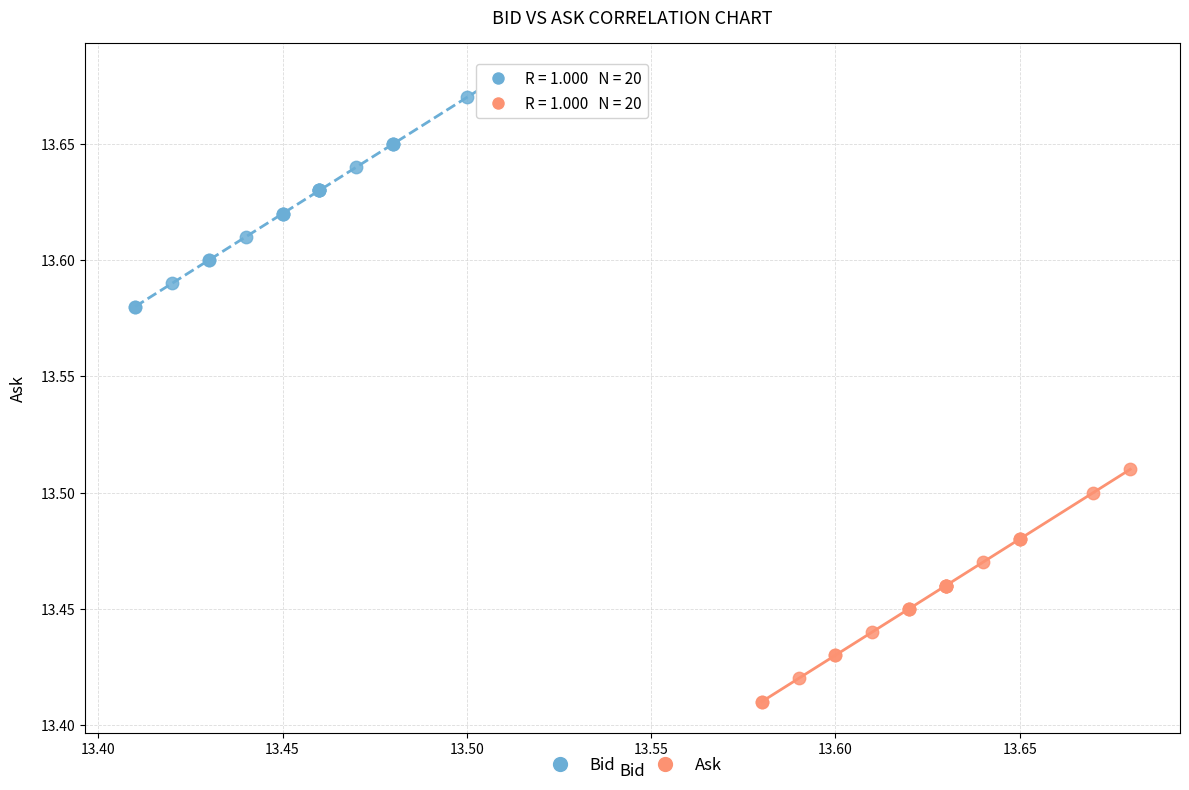

Which series reaches the minimum Y coordinate?

Ask